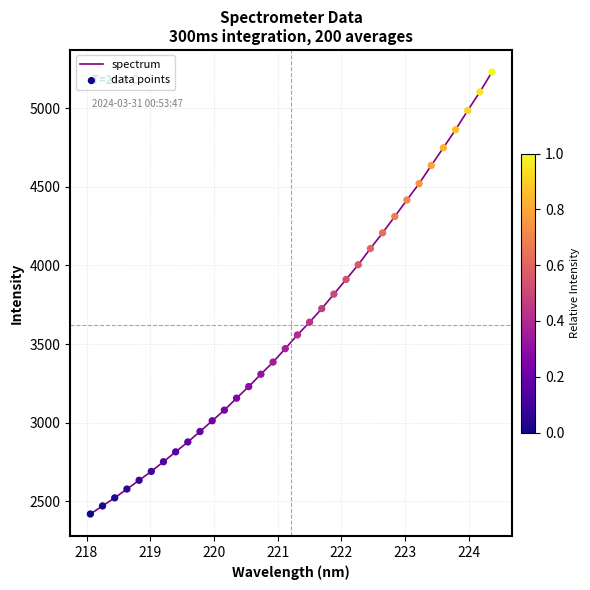

What is the greatest value displayed?

5230.3